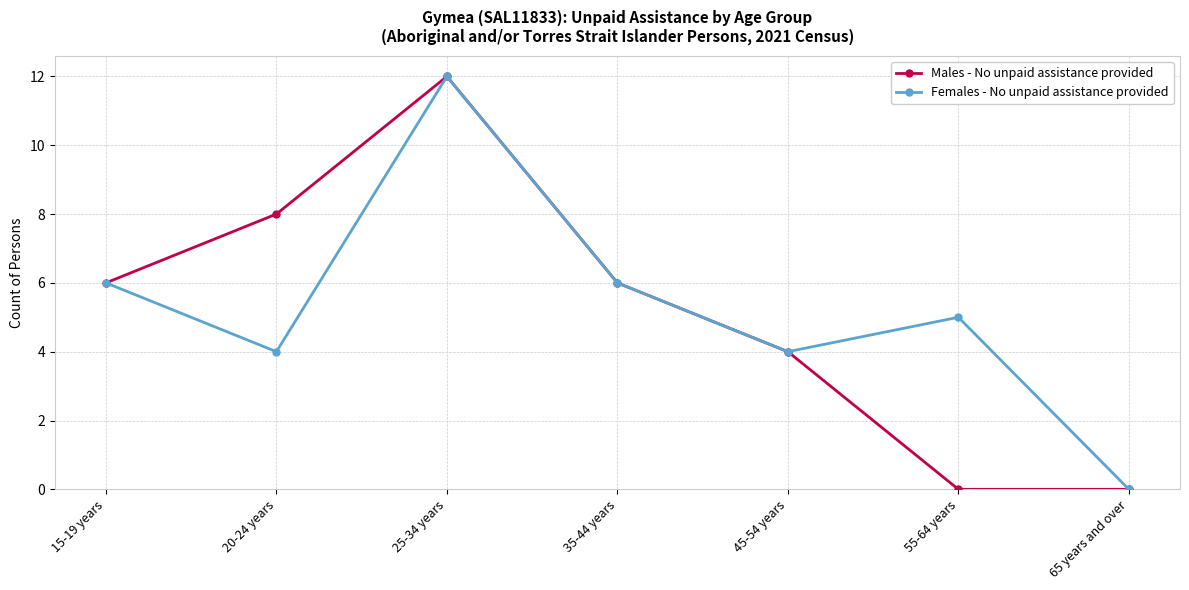

What is the maximum value for Females - No unpaid assistance provided?

12